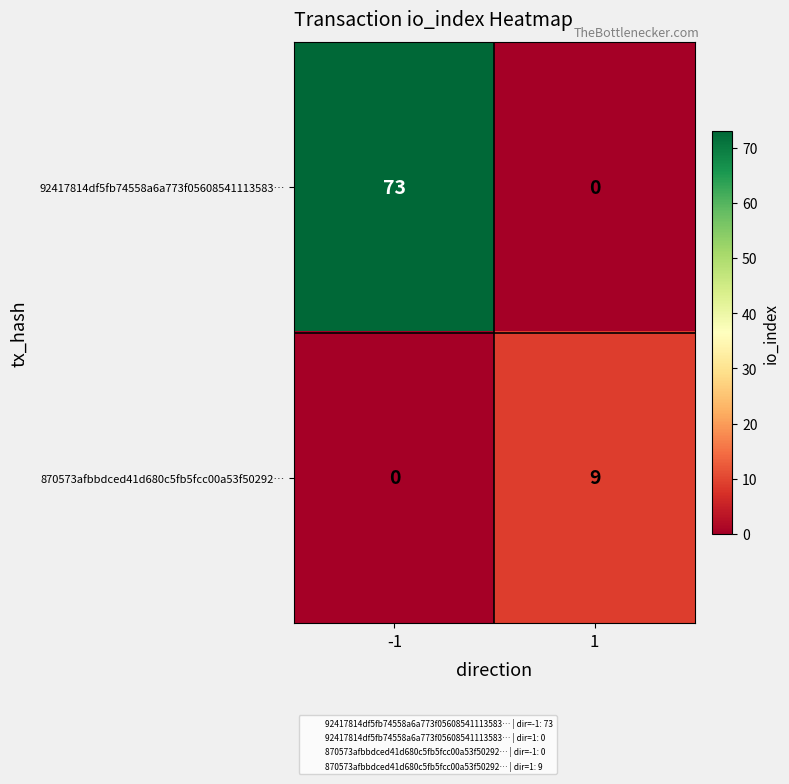

What is the spread (max minus min) of values at -1?

73